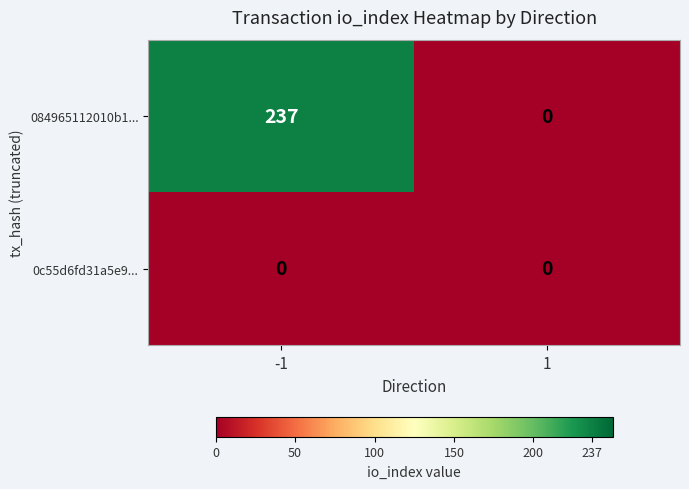

At which category does the chart reach its peak across all series?

-1